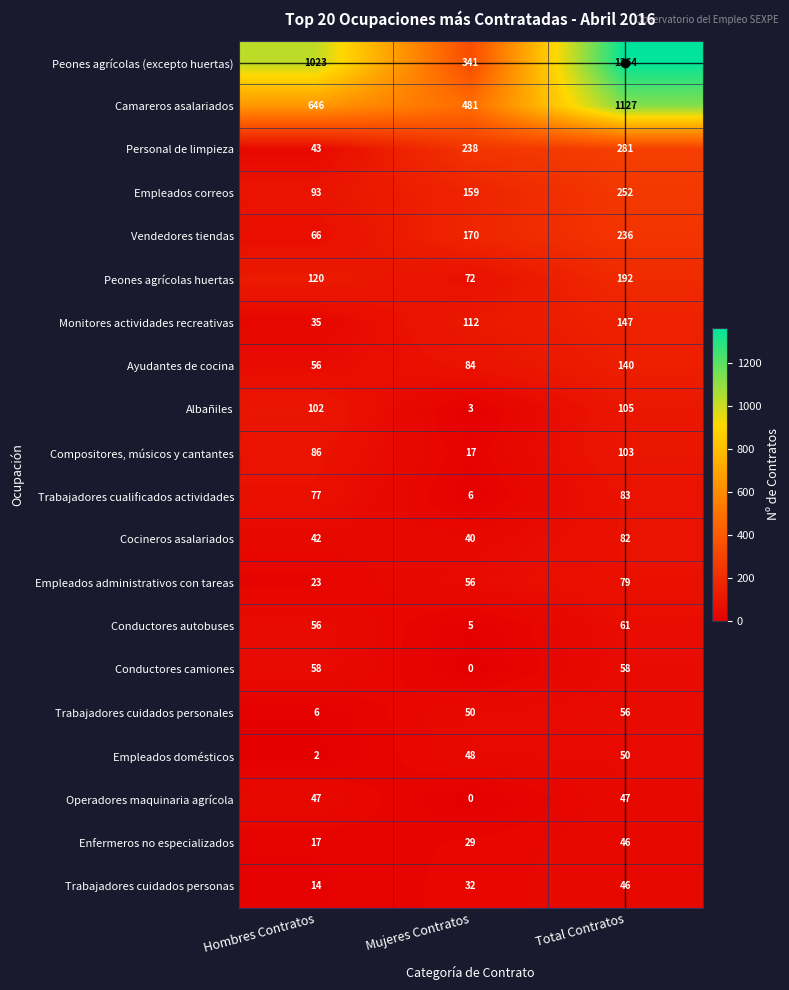

What value does the Empleados administrativos con tareas series have at Mujeres Contratos, to the nearest 5?

55